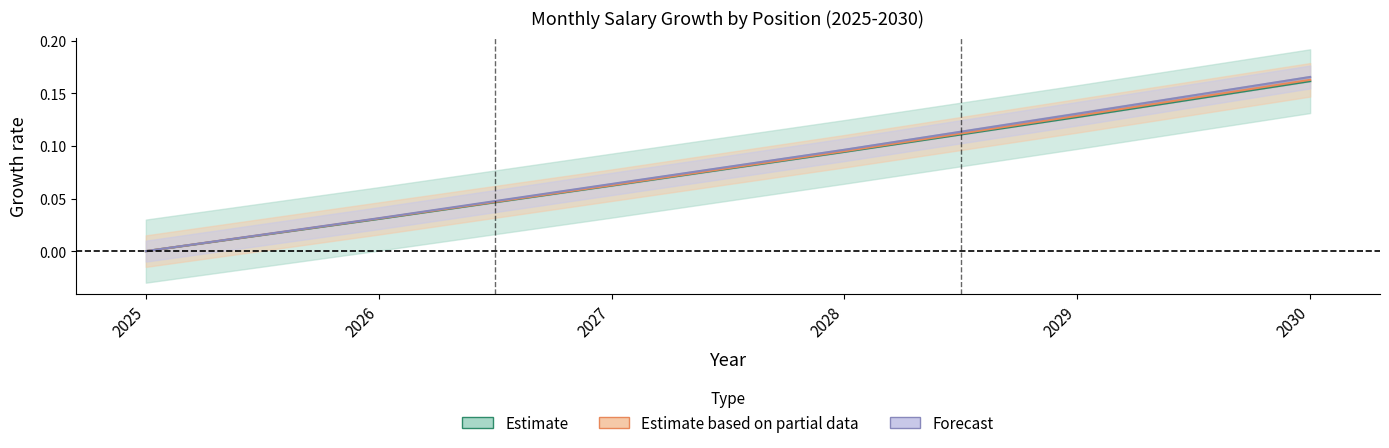

At how many categories does at least one series exceed 0?

5